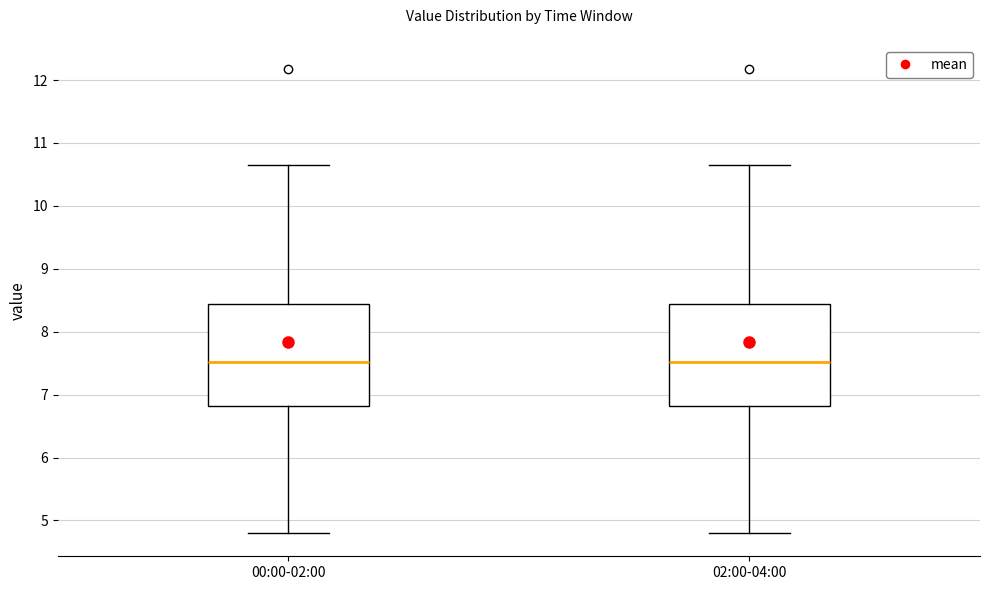

Reading left to right, transcribe this box plot: for each box, give where its median line is, the range the box spans, and where its two whiskers end, as read against the y-axis. The values are not printed on the chart, so give them approximately, as read against the axis.

00:00-02:00: median 7.5, box 6.8 to 8.4, whiskers 4.8 to 10.7
02:00-04:00: median 7.5, box 6.8 to 8.4, whiskers 4.8 to 10.7